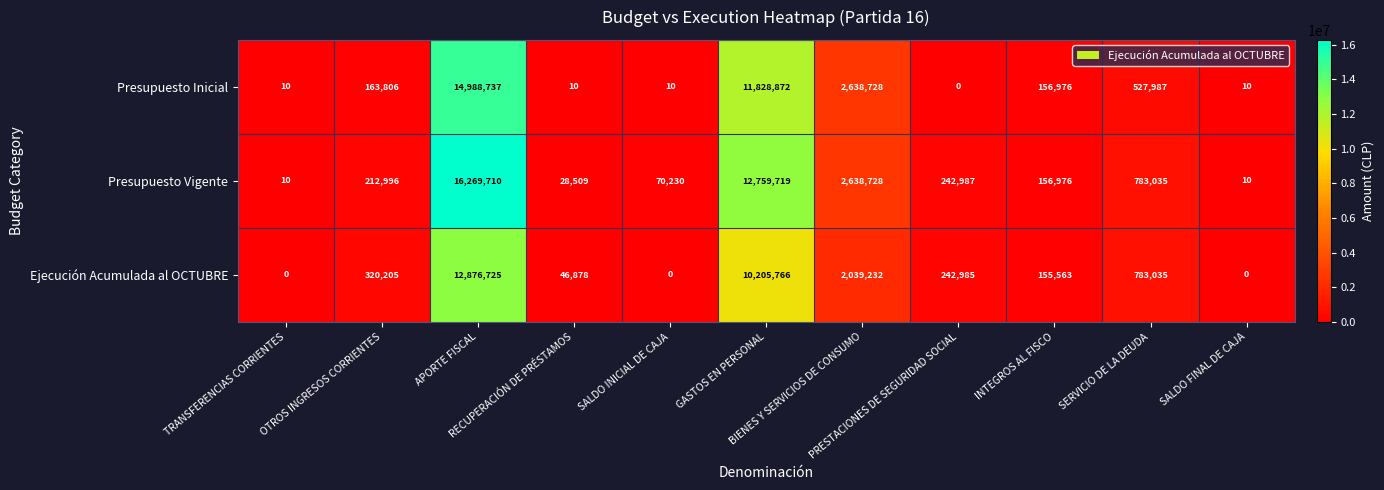

What is the difference between the maximum and minimum values in the Ejecución Acumulada al OCTUBRE series?

12876725